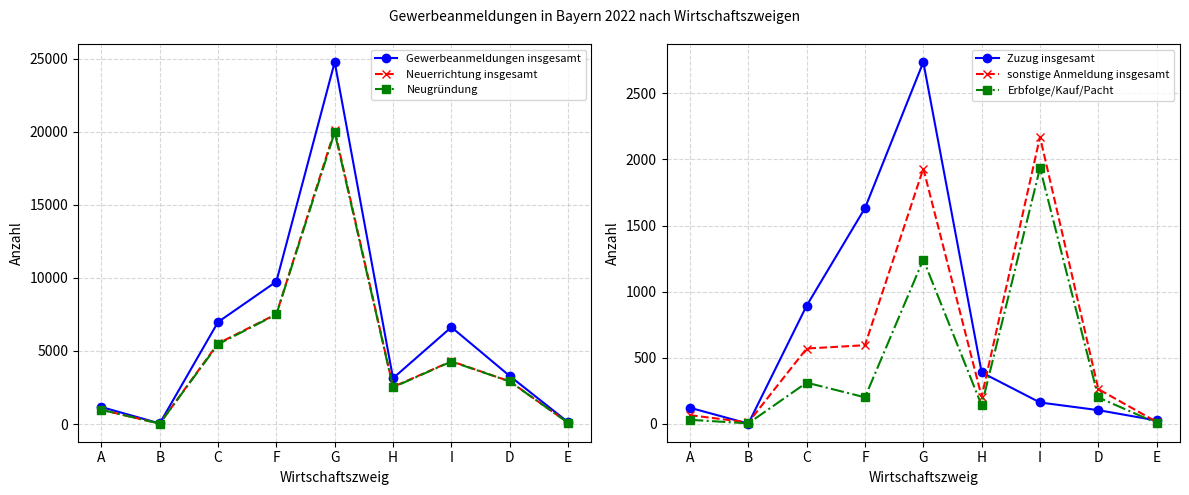

How many values in the Gewerbeanmeldungen insgesamt series are below 3291?

4